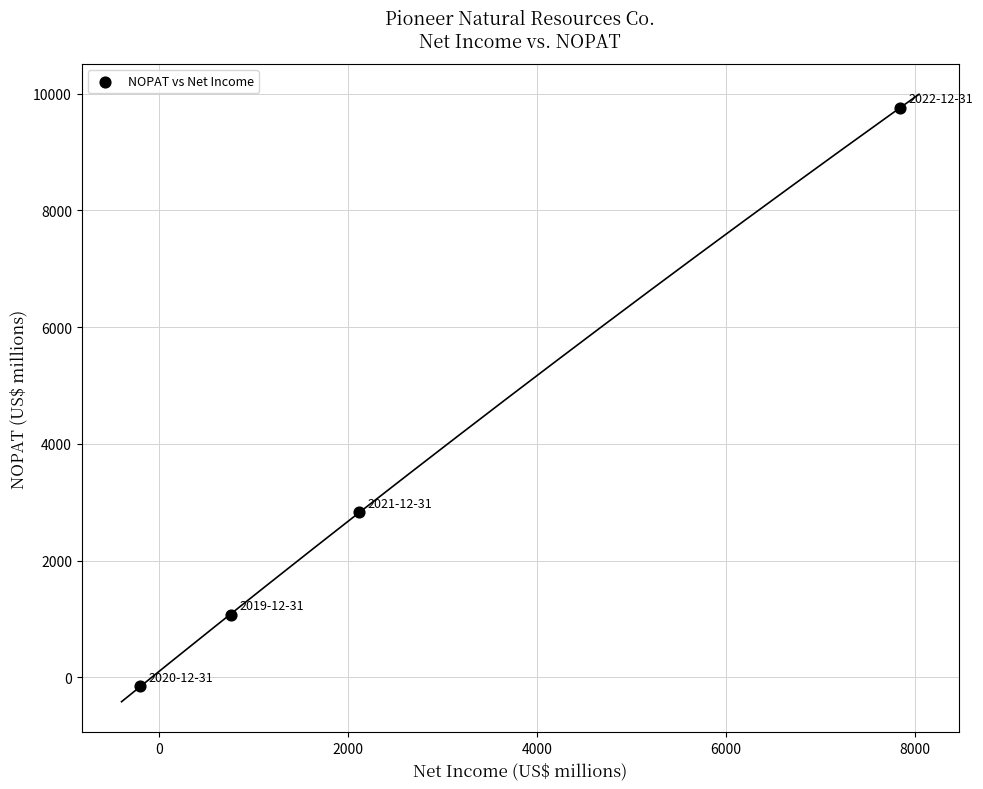

What Y value in the scatter plot is closest to 4805?

2831